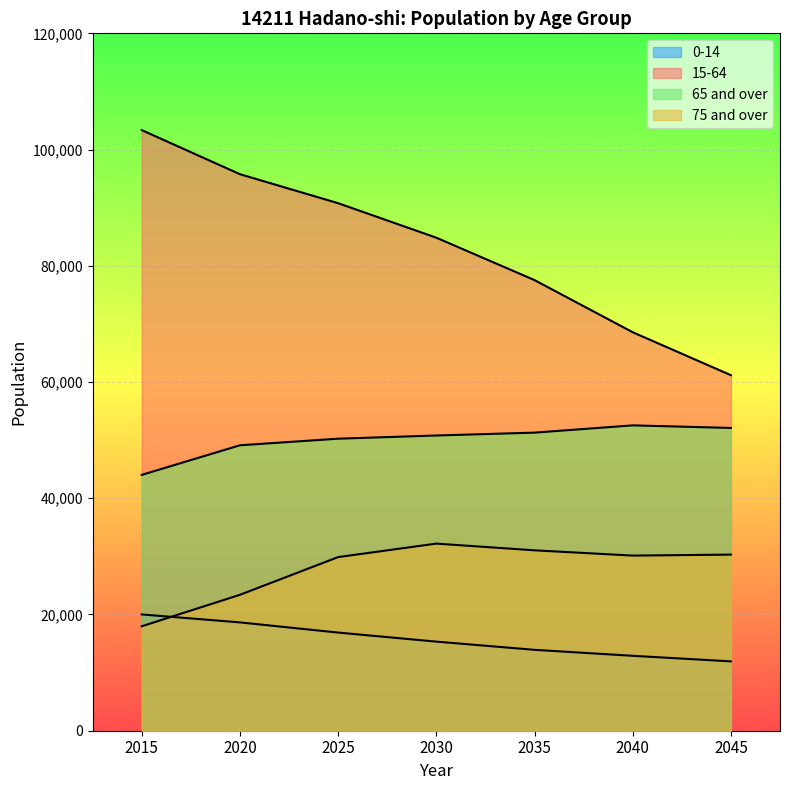

Which series has the widest spread of values?

15-64